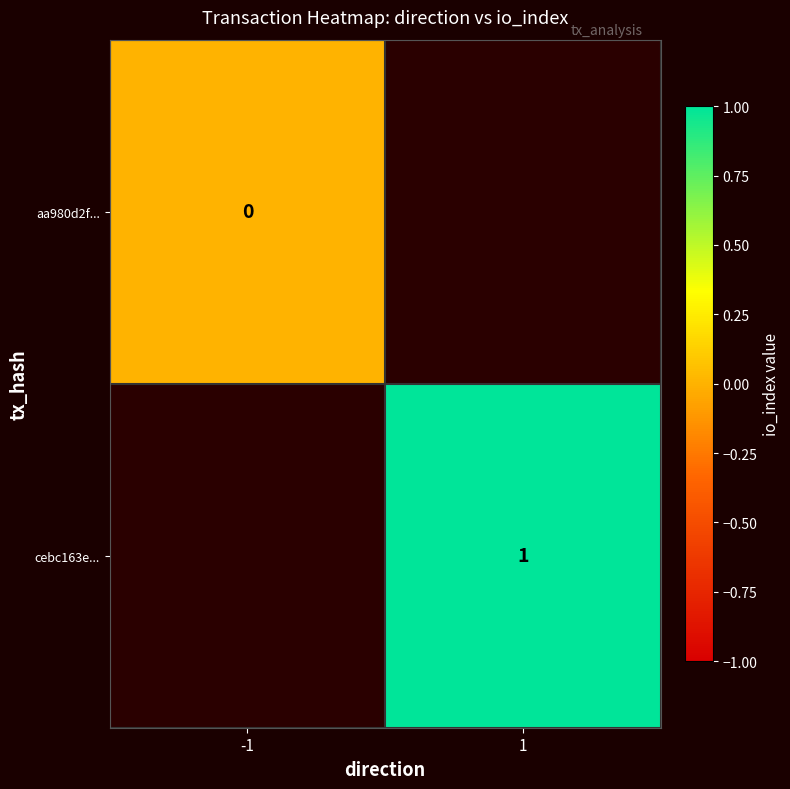

At which category does the chart reach its peak across all series?

1